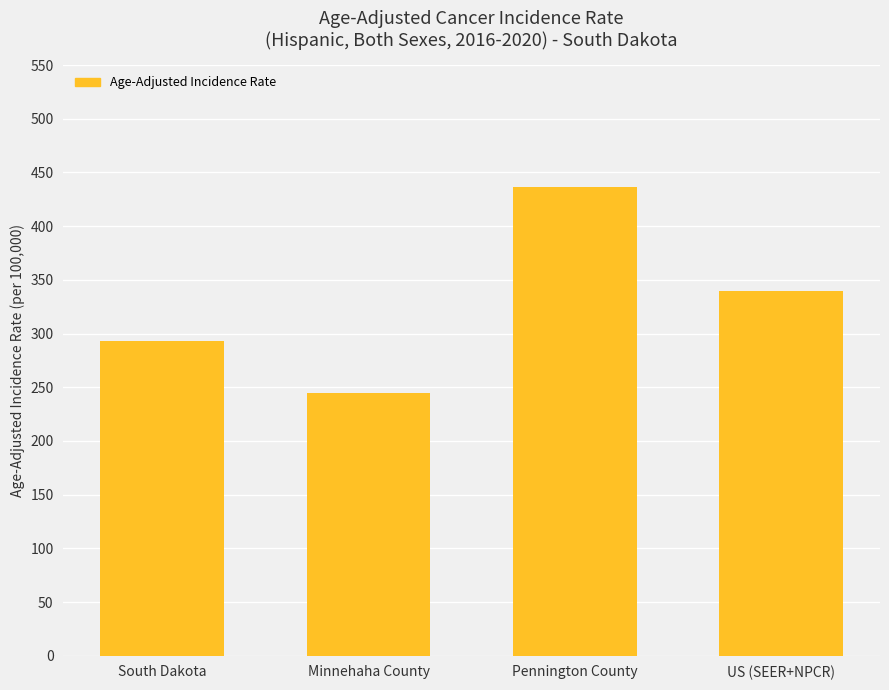

How many bars are there in total?

4